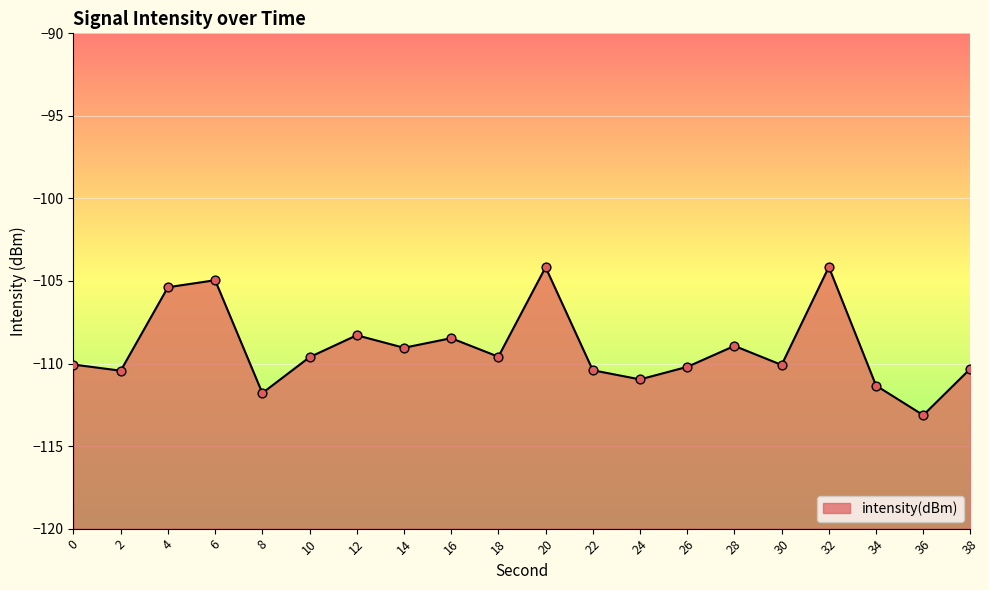

Which has a higher value, 2 or 16?

16